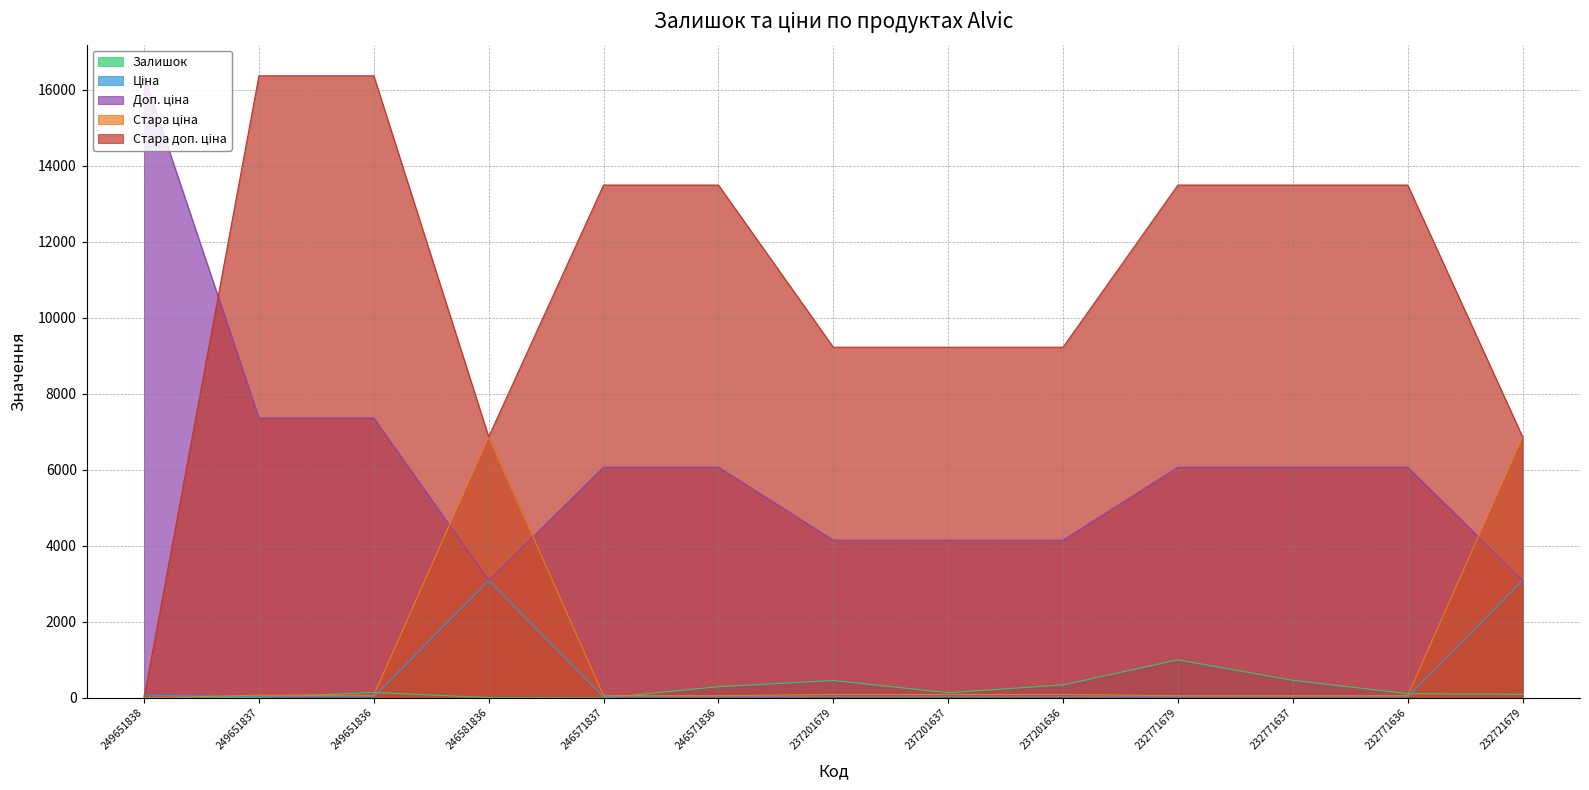

At 232771679, list the series in order from largest to smallest.

Стара доп. ціна, Доп. ціна, Залишок, Стара ціна, Ціна